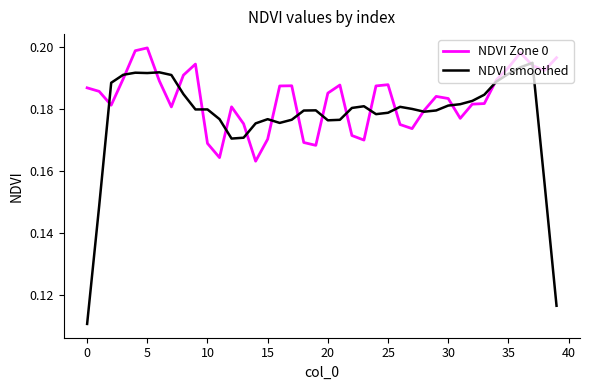

List the series in order of their peak value, lowest first.

NDVI smoothed, NDVI Zone 0